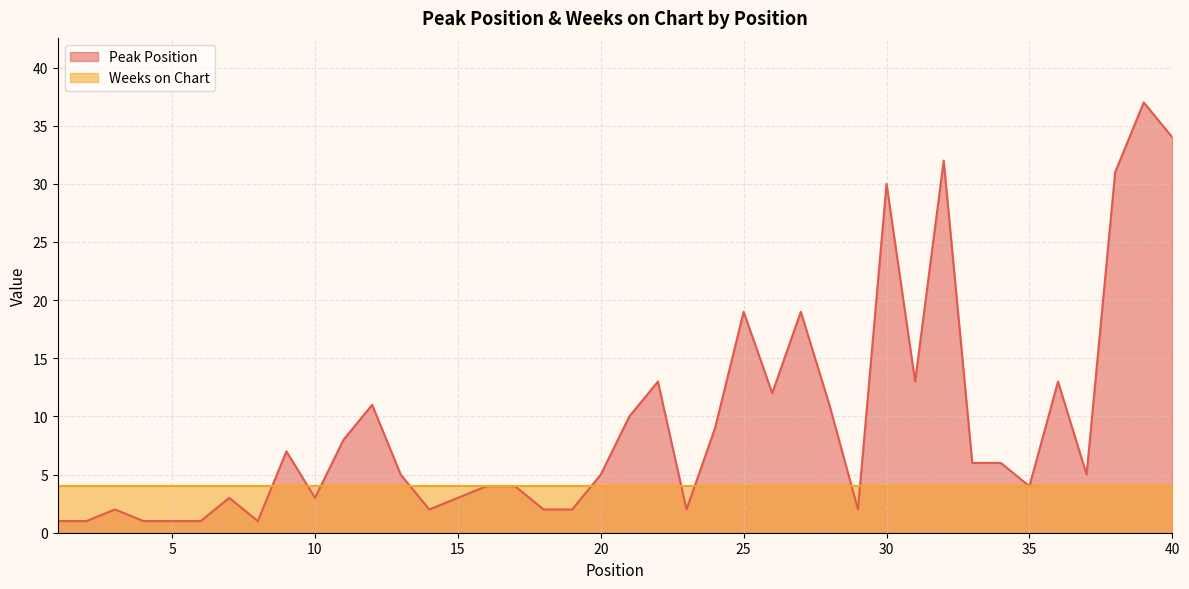

Which has a higher value, 3 or 7?

7